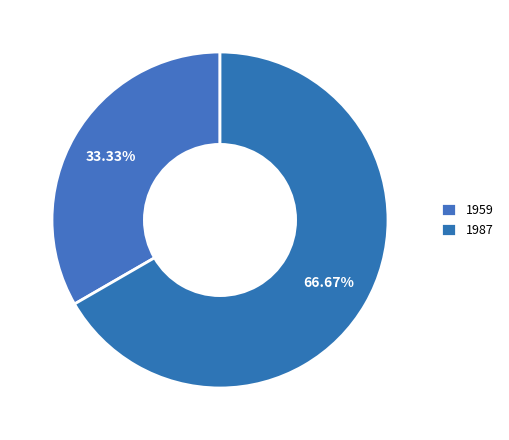

Which slice is the smallest?

1959